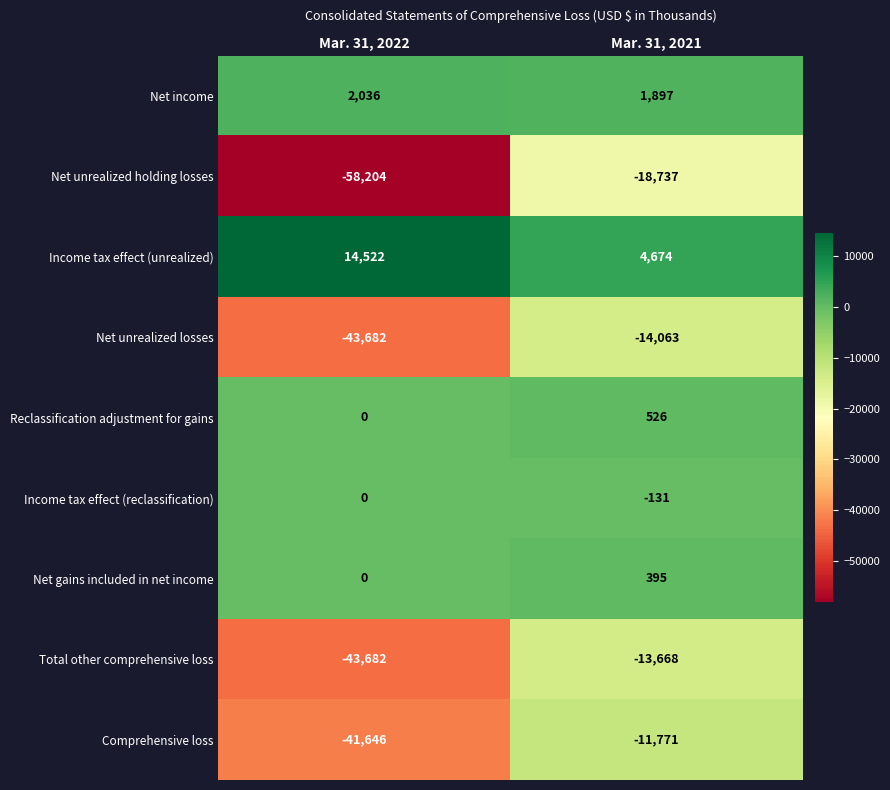

Which series has the largest range (max minus min)?

Net unrealized holding losses